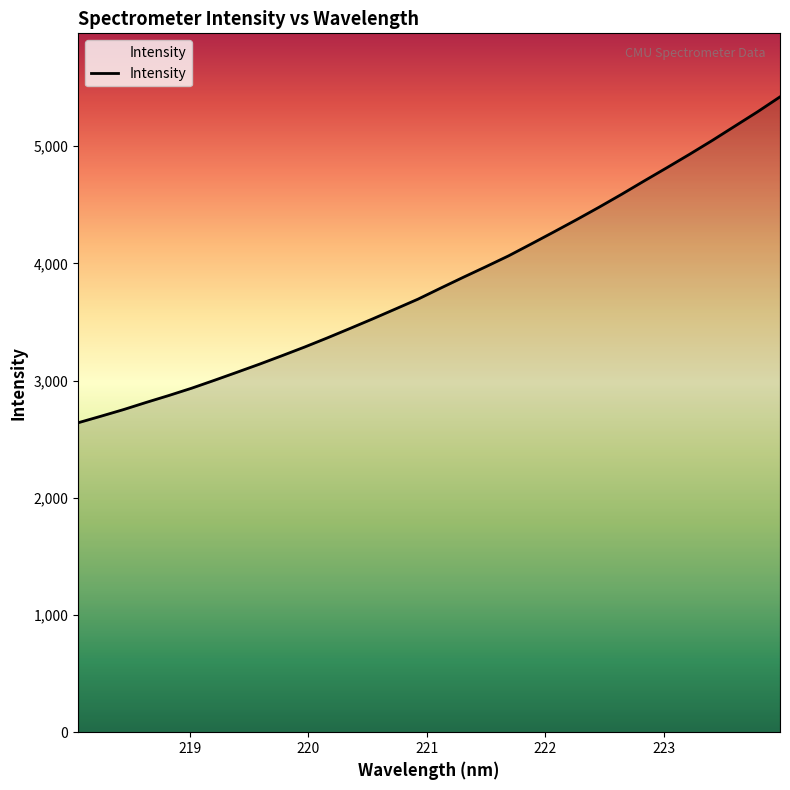

What is the difference between the maximum and minimum values?

2781.0